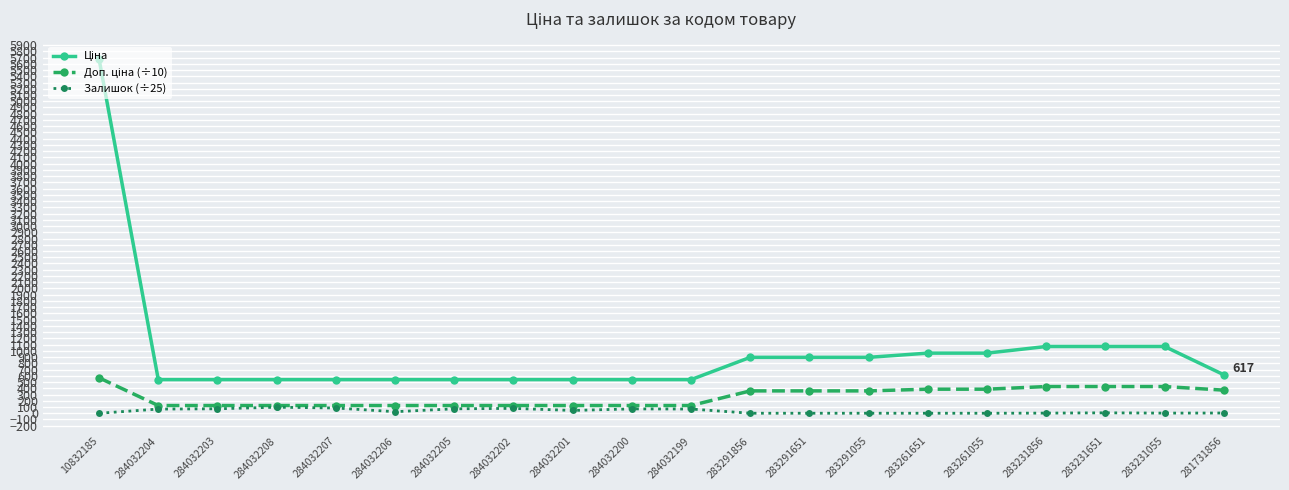

At which category is the sum across all series the highest?

10832185